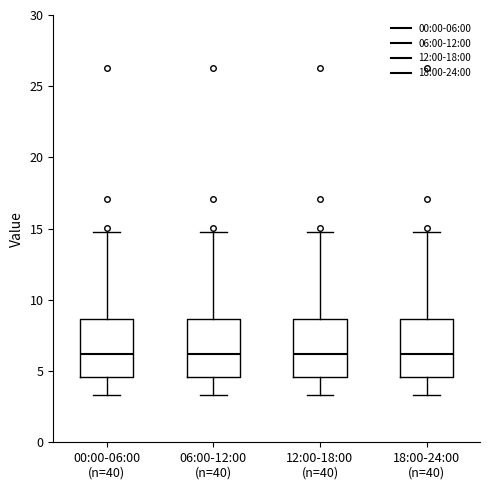

Reading left to right, read every box against the y-axis: the position of its median line, the range the box covers, and the ends of its whiskers. The values are not printed on the chart, so give them approximately, as read against the axis.

00:00-06:00 (n=40): median 6.0, box 4.5 to 8.5, whiskers 3.5 to 15.0
06:00-12:00 (n=40): median 6.0, box 4.5 to 8.5, whiskers 3.5 to 15.0
12:00-18:00 (n=40): median 6.0, box 4.5 to 8.5, whiskers 3.5 to 15.0
18:00-24:00 (n=40): median 6.0, box 4.5 to 8.5, whiskers 3.5 to 15.0